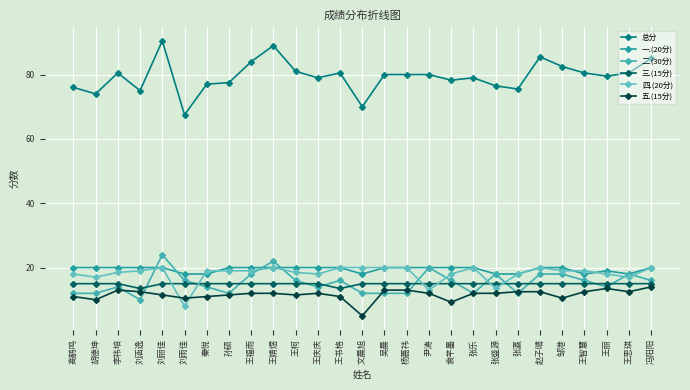

What is the total value across all series at 李祎培?

161.0